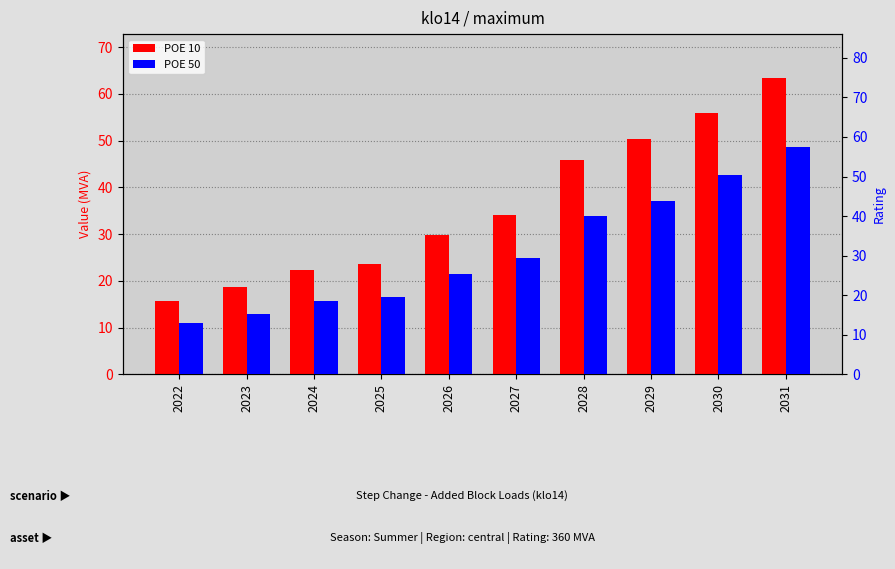

Are the bars horizontal?

No